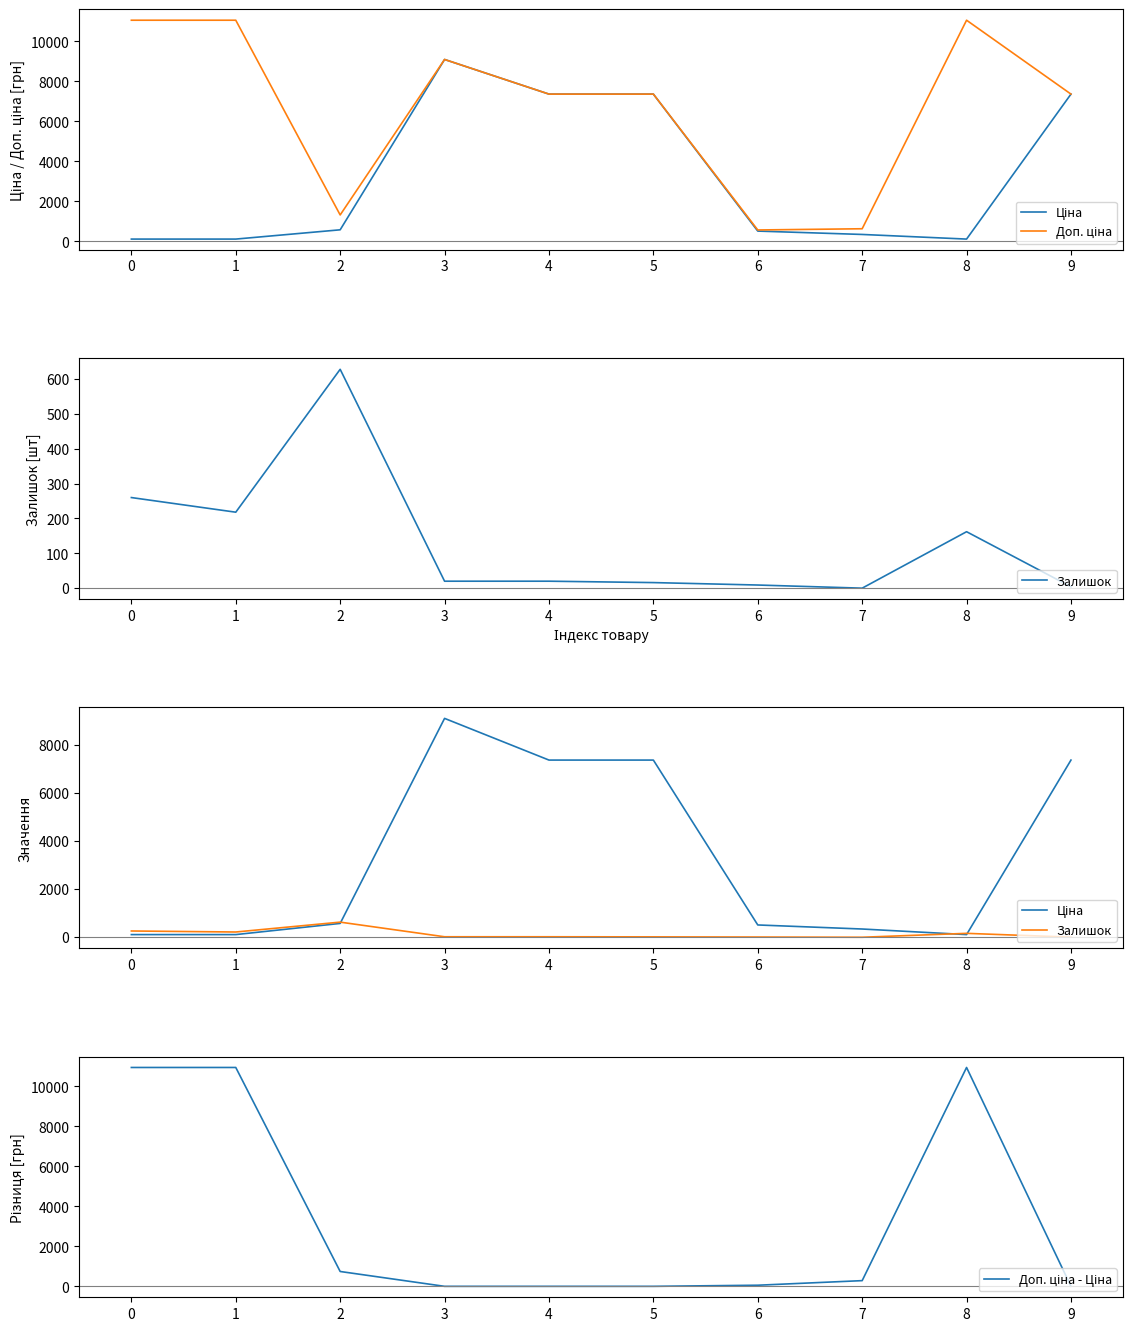

How many data points does each series have?

10